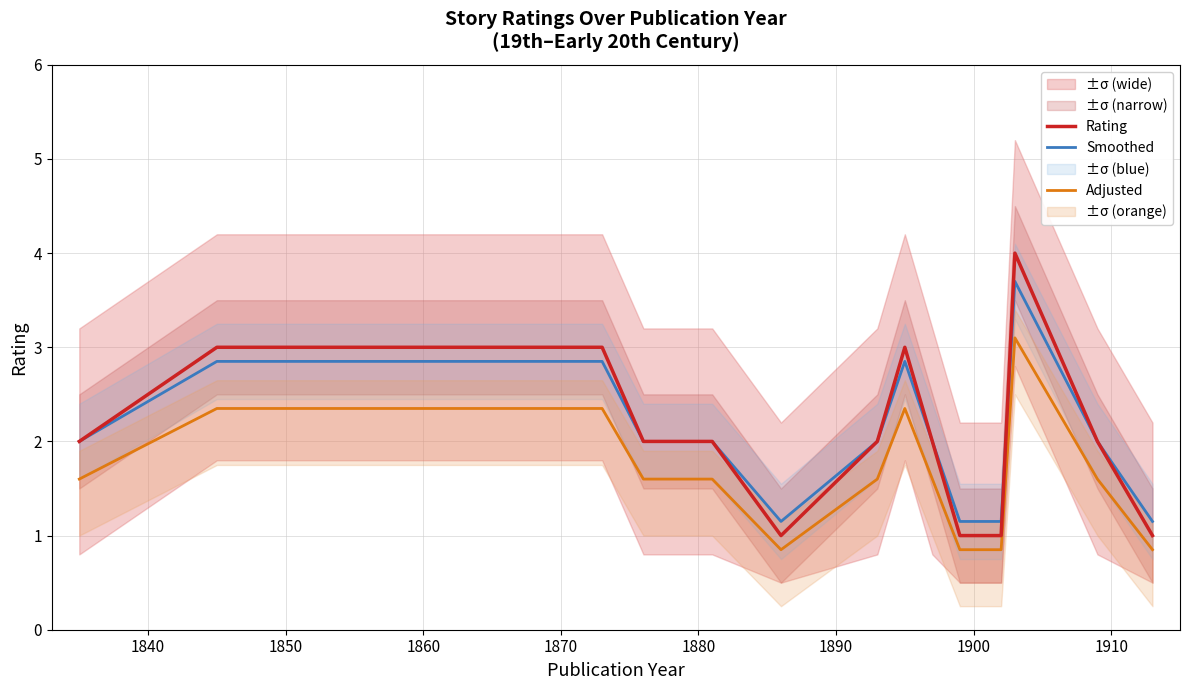

True or false: Smoothed and Adjusted intersect in this chart.

False